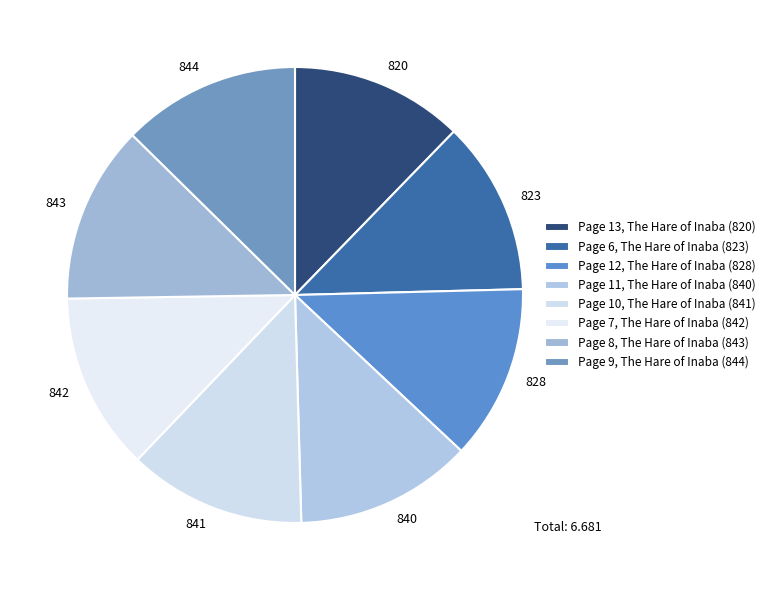

Which has a higher value, Page 8, The Hare of Inaba or Page 6, The Hare of Inaba?

Page 8, The Hare of Inaba